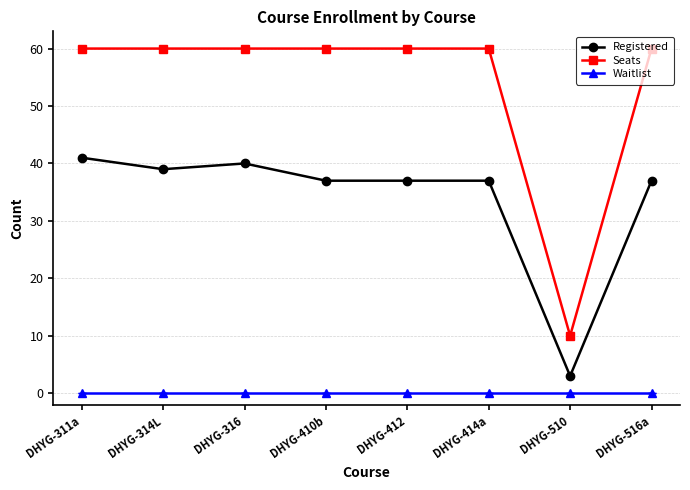

Where does the Registered series first go above 37?

DHYG-311a